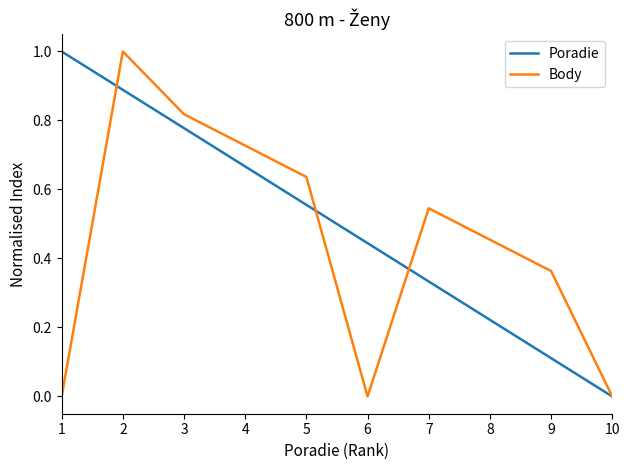

Is it true that Body equals 0.8 at 8?

False